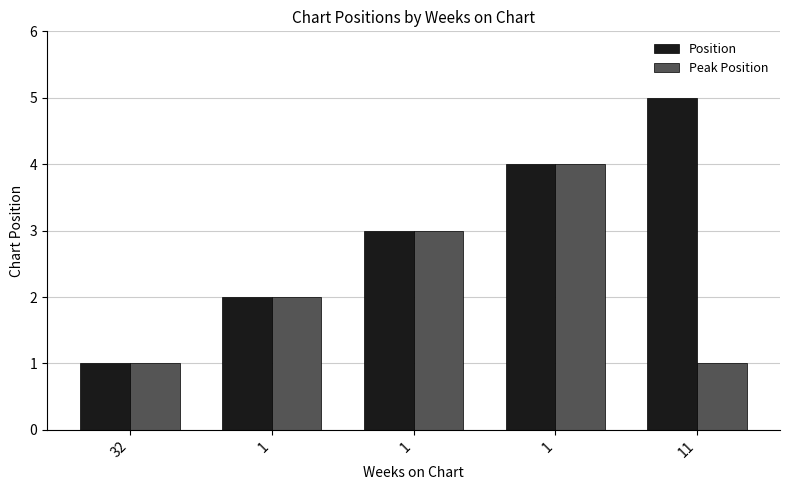

True or false: Peak Position has a value of 5 at 1.

False